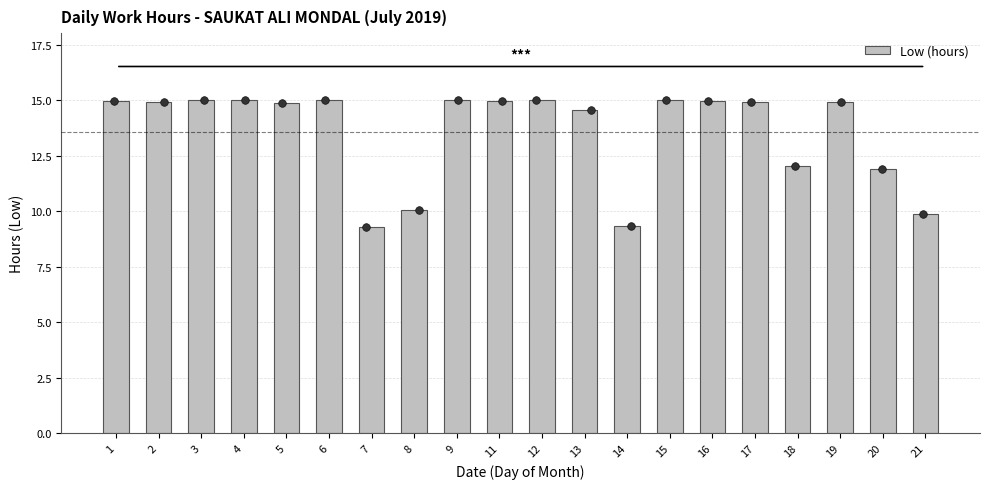

What is the change in value from 16 to 21?

-5.1